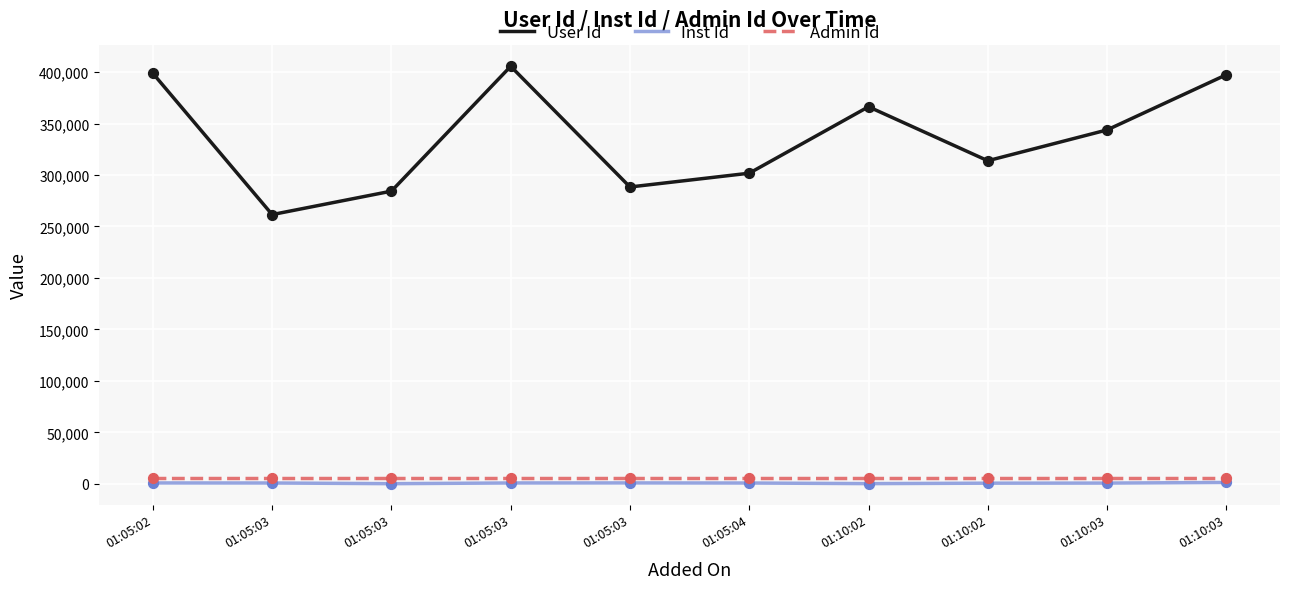

How many lines are shown in the chart?

3